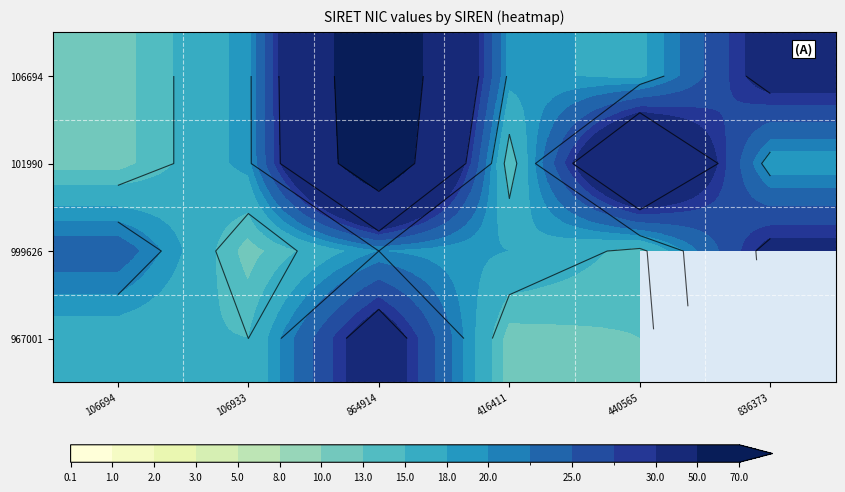

What is the total value across all series at 416411?

62.0